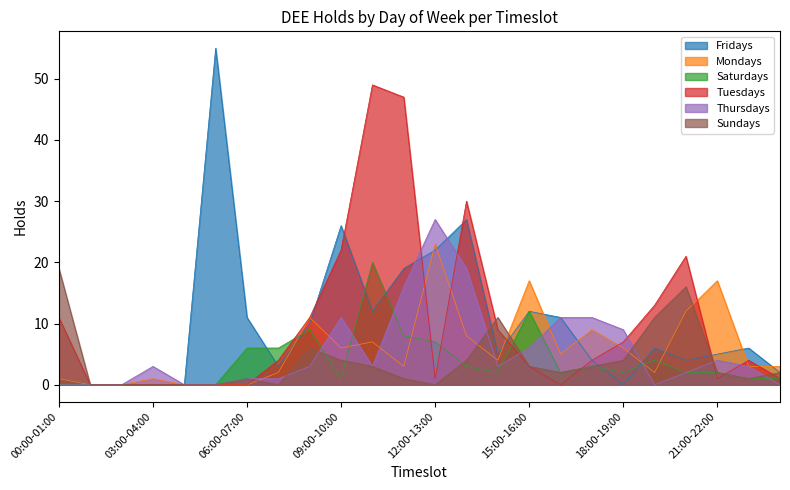

Between which two adjacent categories do Thursdays and Sundays first intersect?

07:00-08:00 and 08:00-09:00